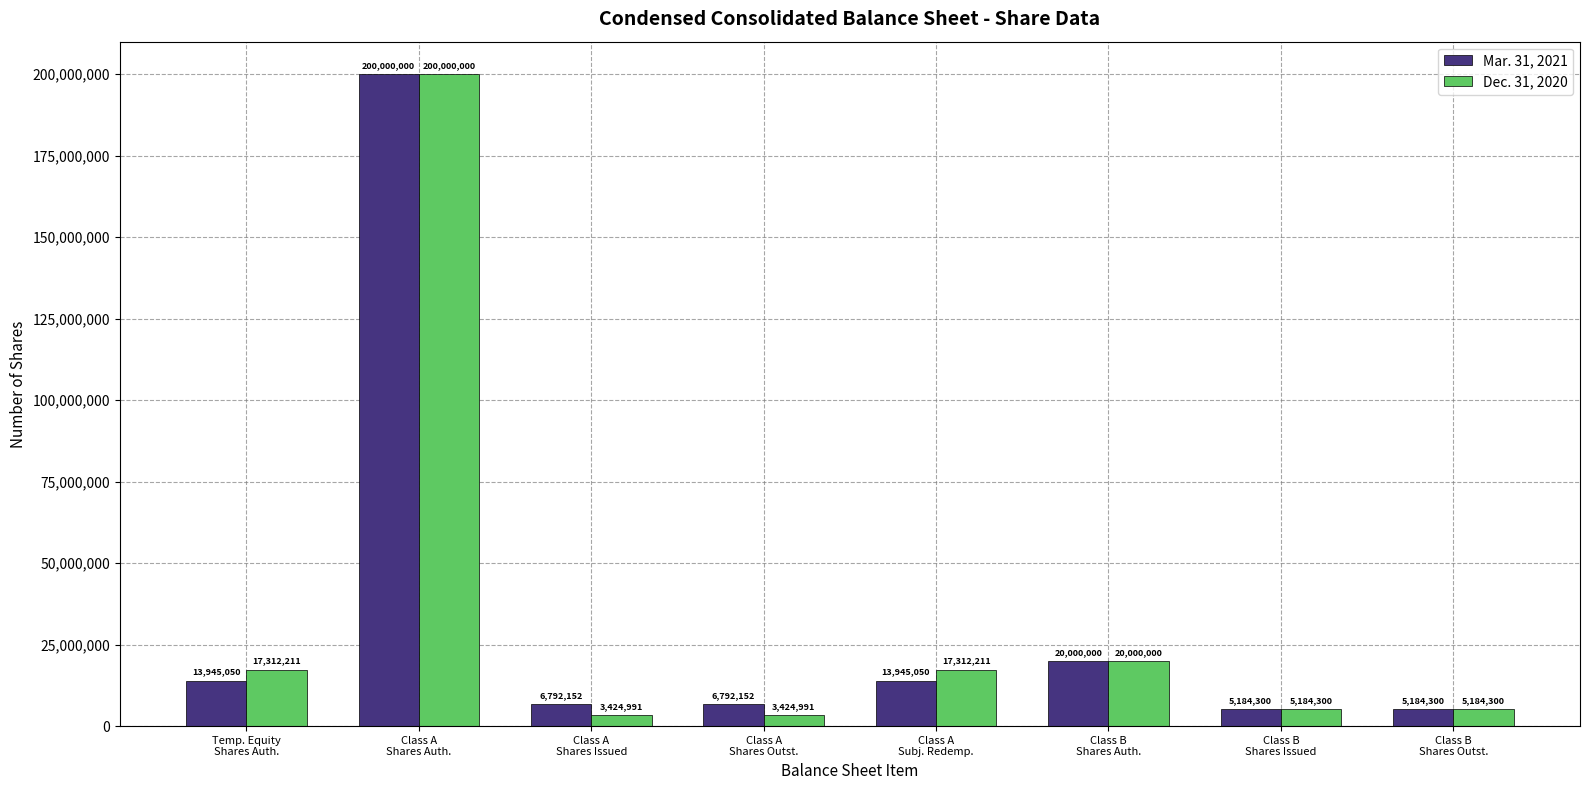

At how many categories does at least one series exceed 163828828?

1